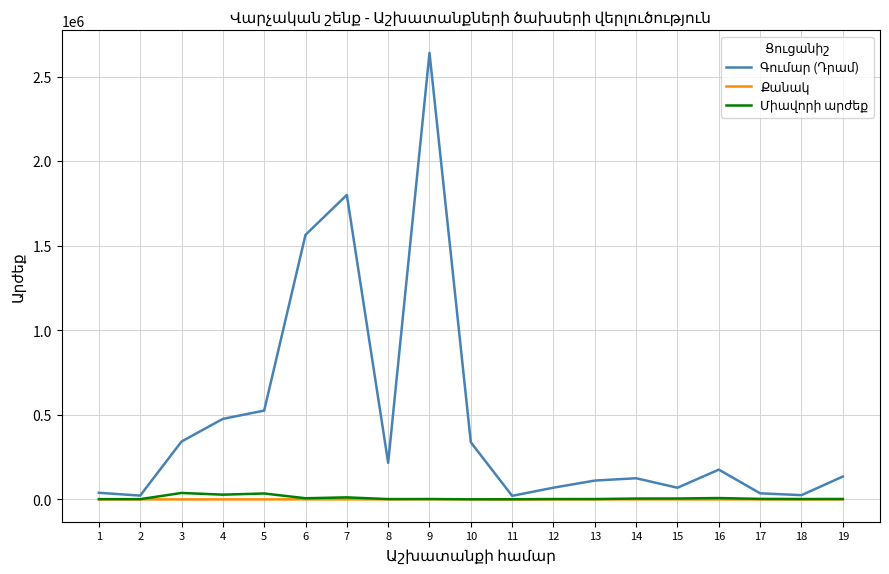

At which label does Միավորի արժեք first exceed 2500?

3